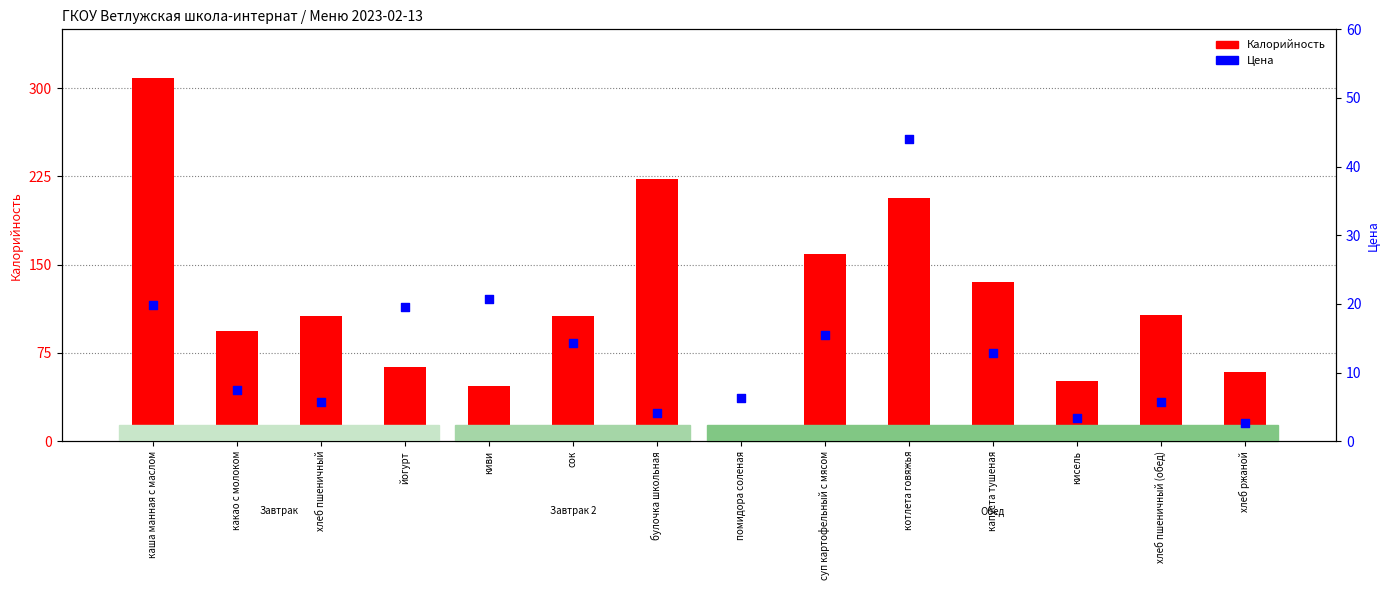

Which series contains the lowest Y value?

Цена